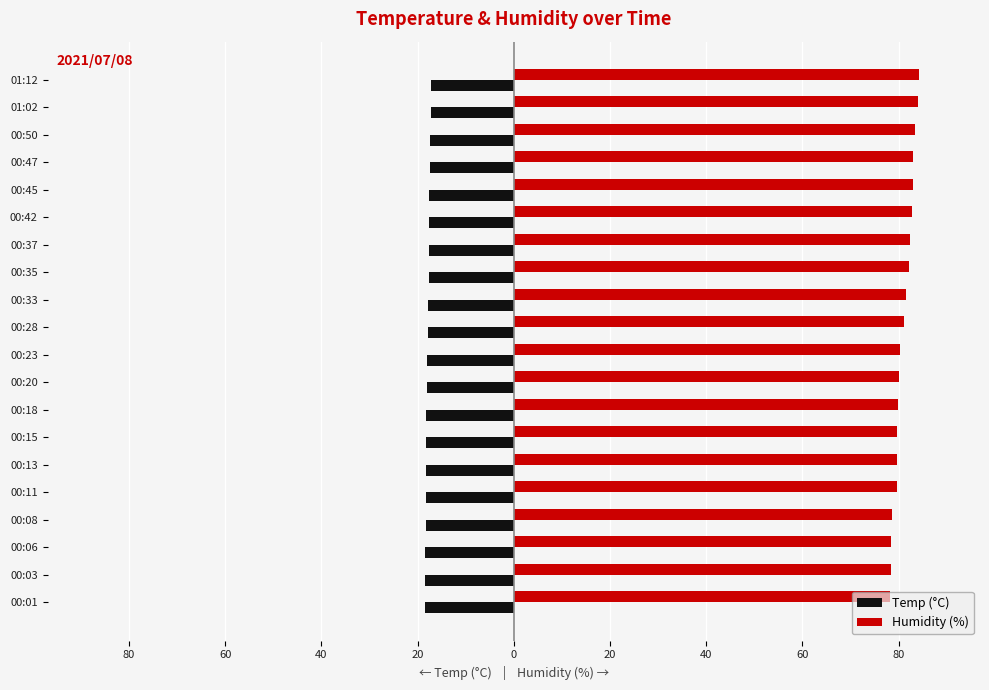

What are all the series names shown in the legend?

Temp (°C), Humidity (%)